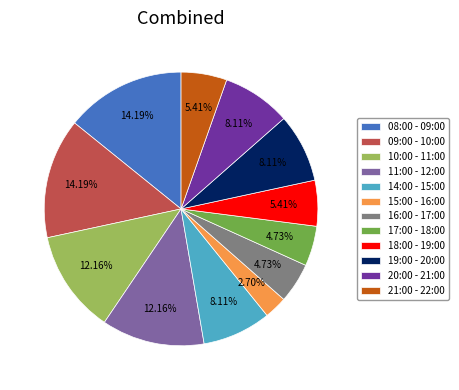

What percentage is NOT represented by 11:00 - 12:00?

87.8%